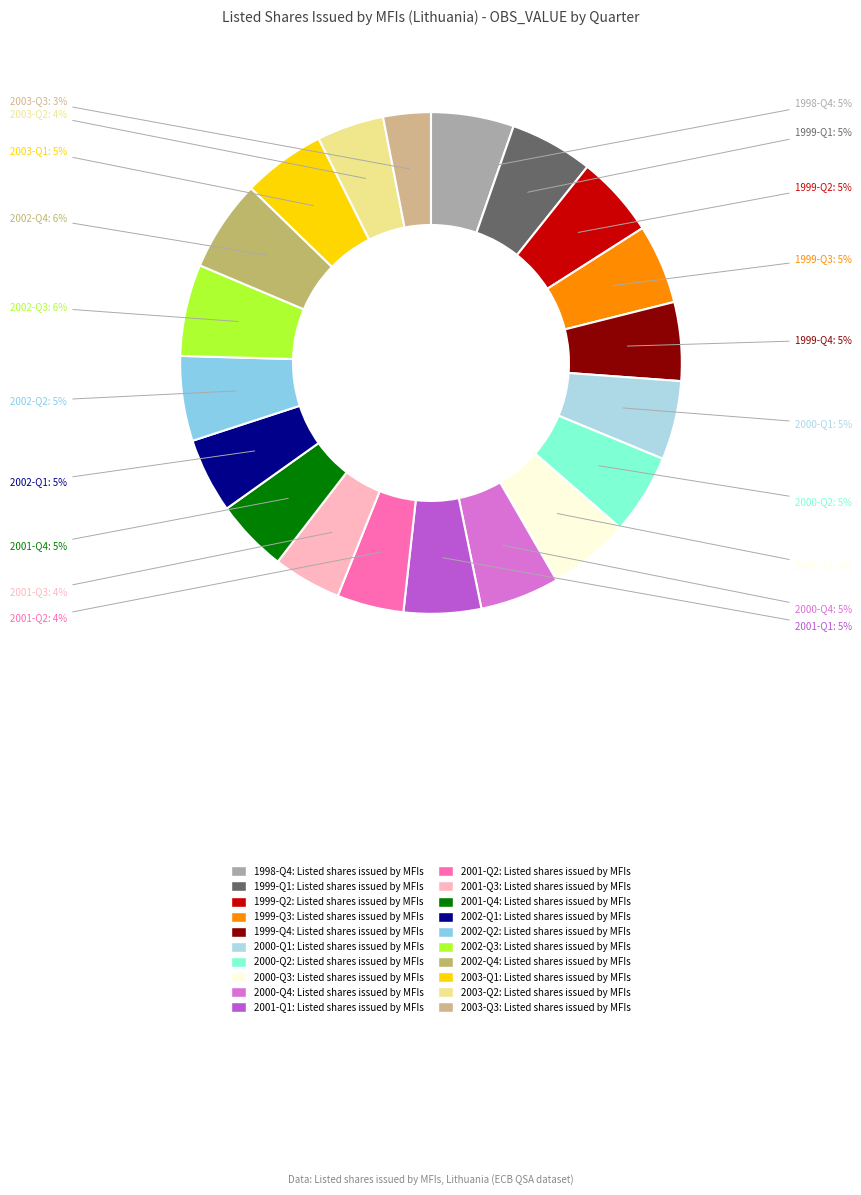

Which category has the smallest portion of the pie?

2003-Q3